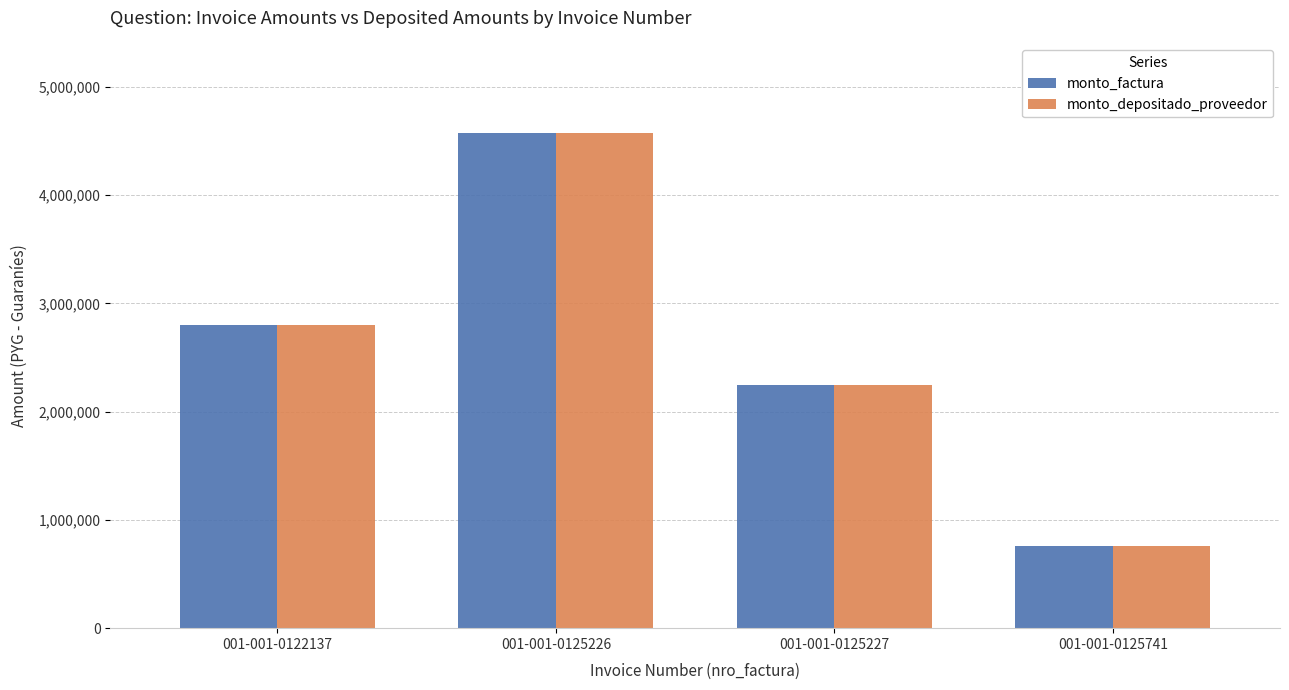

What are all the series names shown in the legend?

monto_factura, monto_depositado_proveedor